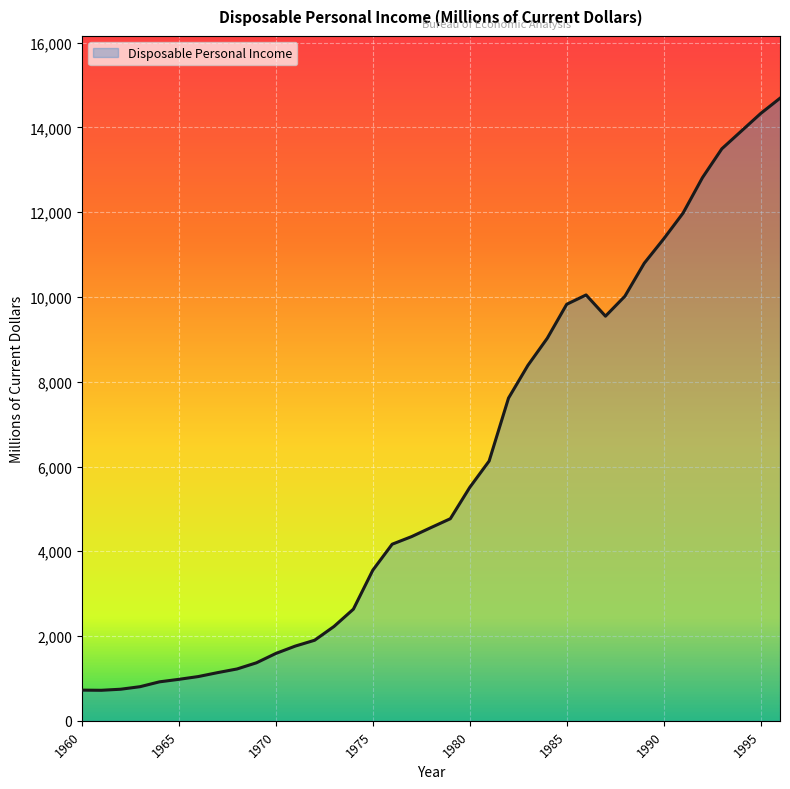

What is the smallest value displayed?

720.2